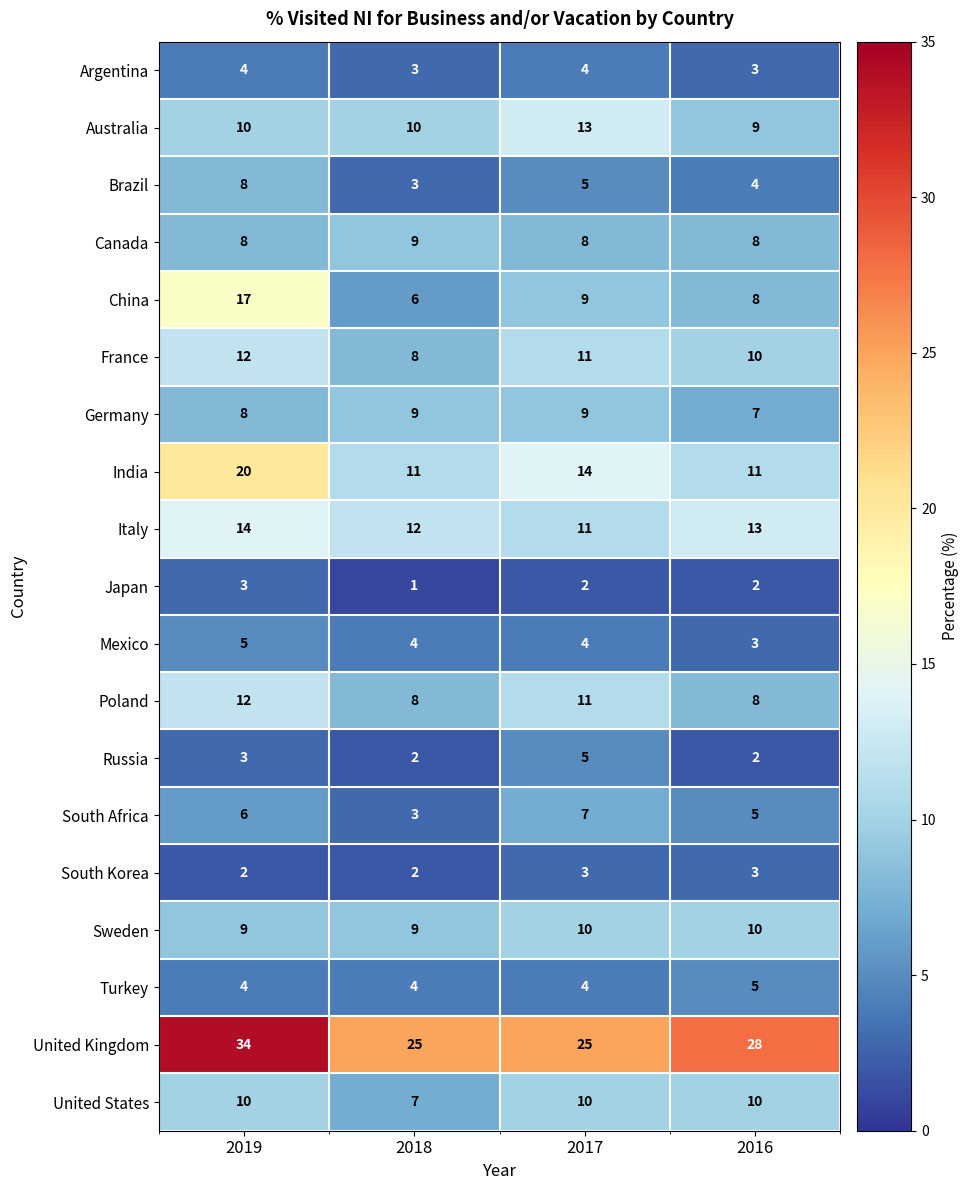

At which label does Poland first exceed 11?

2019